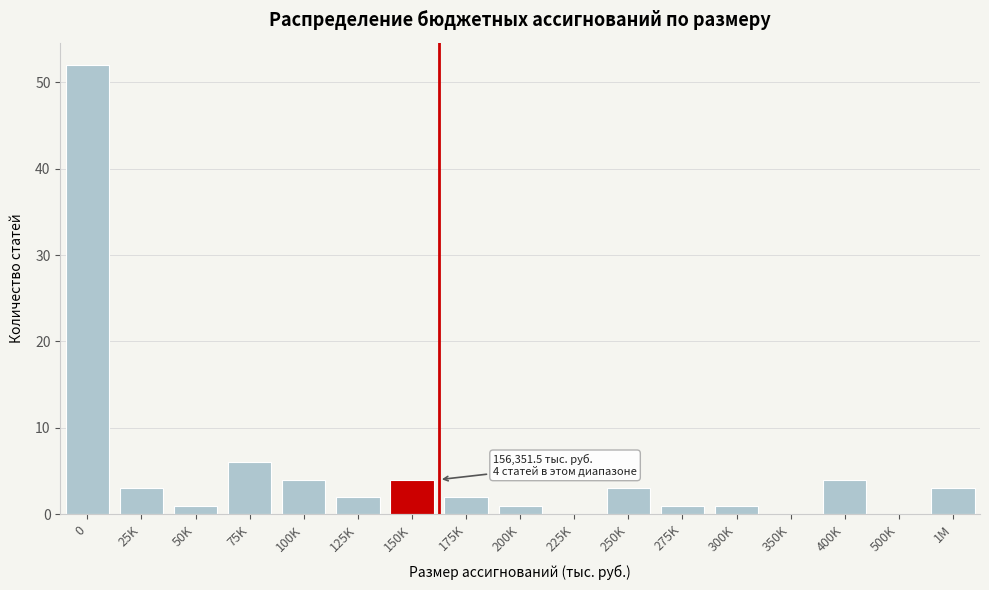

Reading right to left, what are all the values shown in this chart?

1M=3	500K=0	400K=4	350K=0	300K=1	275K=1	250K=3	225K=0	200K=1	175K=2	150K=4	125K=2	100K=4	75K=6	50K=1	25K=3	0=52